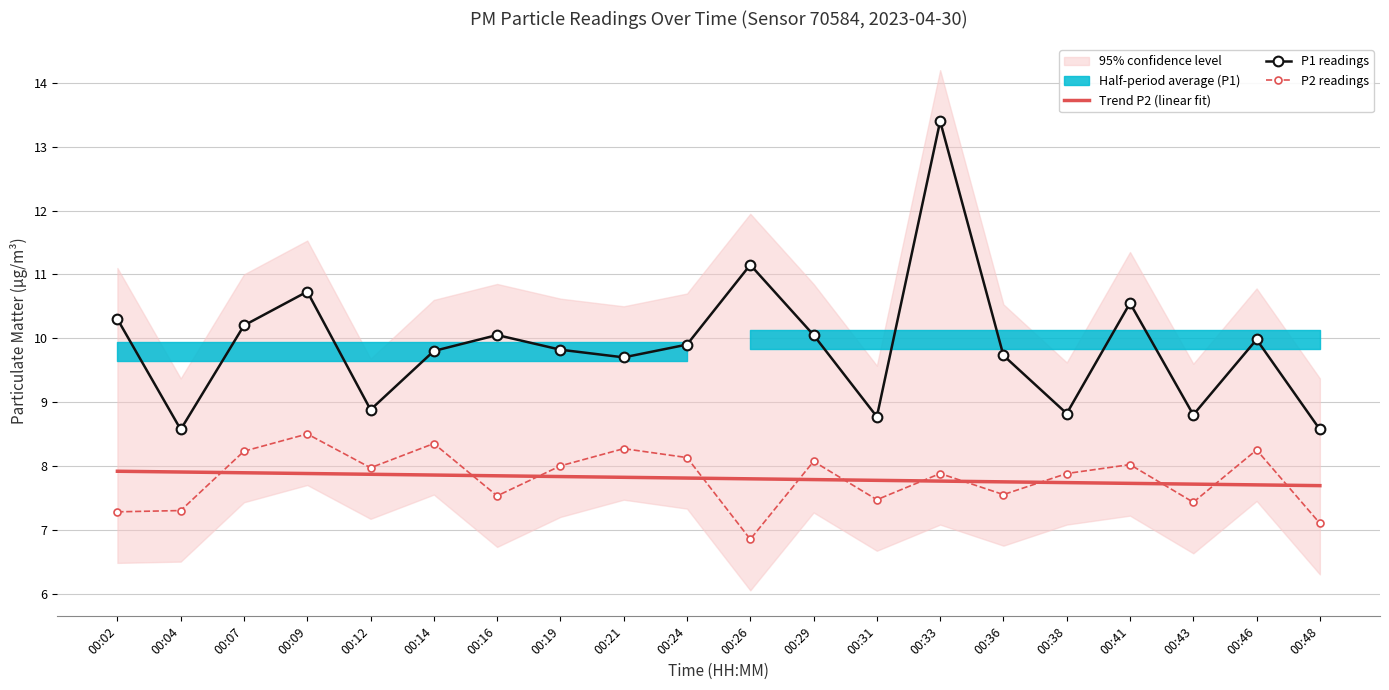

Between which two adjacent categories do Trend P2 (linear fit) and P2 readings first intersect?

00:04 and 00:07